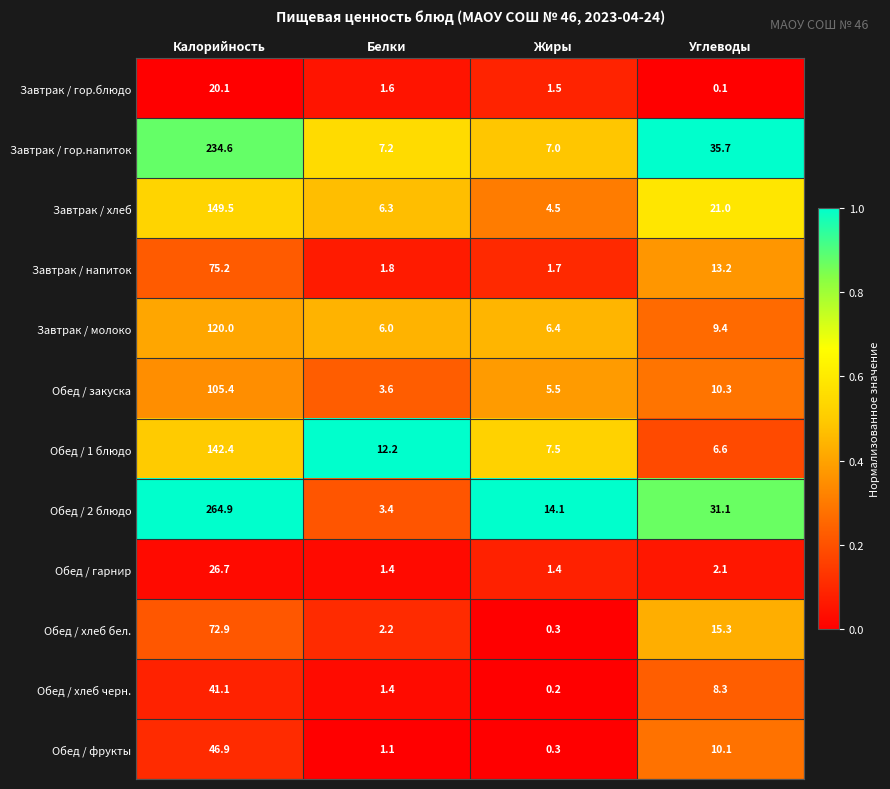

What is the average value of the Завтрак / напиток series?

23.0